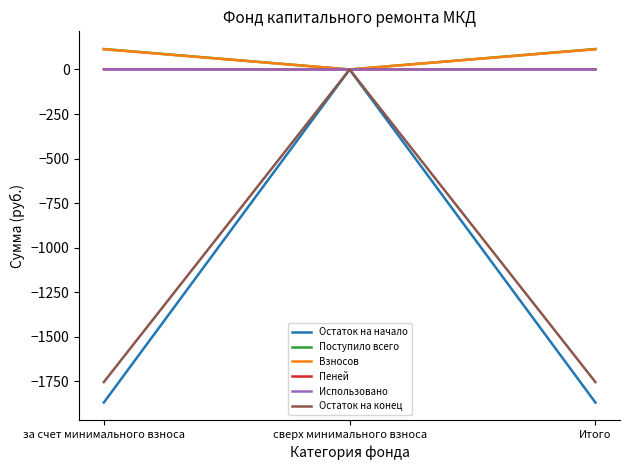

What is the total value across all series at за счет минимального взноса?

-3395.0